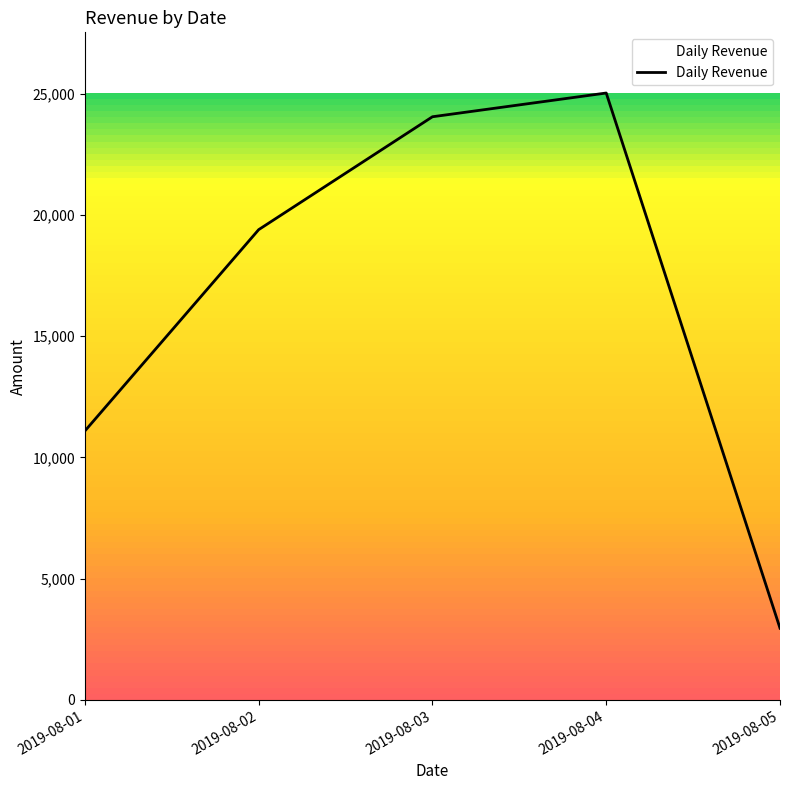

What is the greatest value displayed?

25030.0